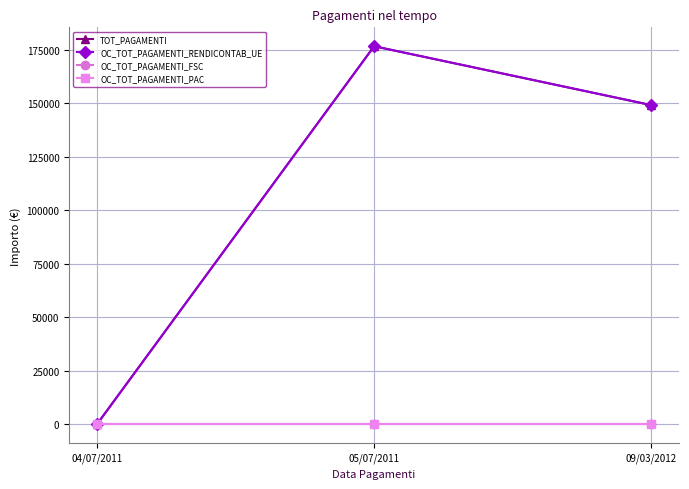

Where is TOT_PAGAMENTI nearest to the value 88335?

09/03/2012